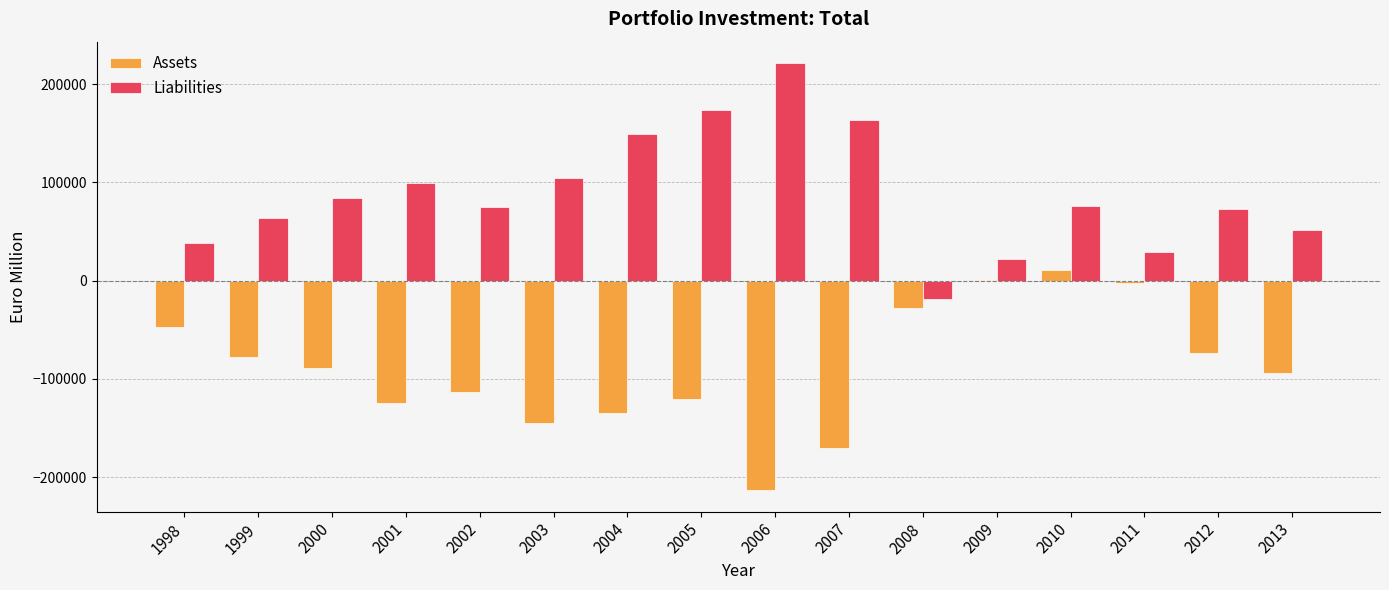

What is the sum of all Assets values?

-1424159